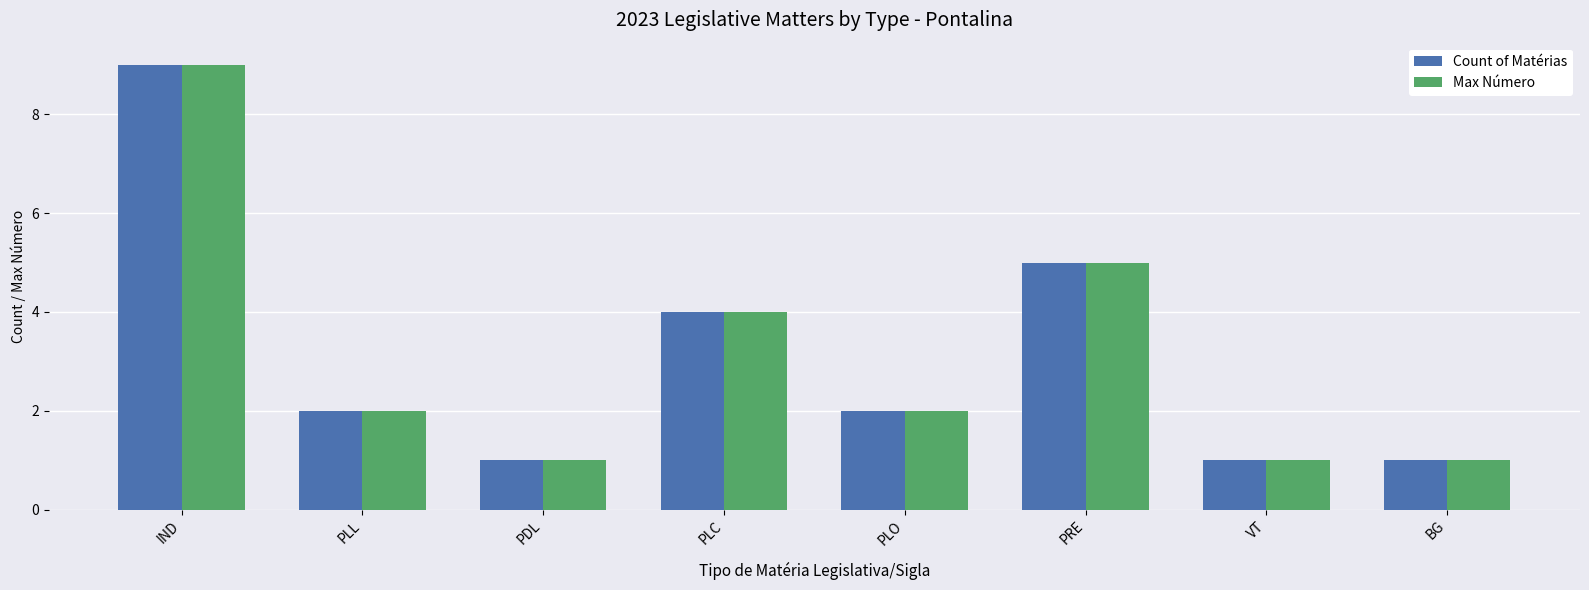

What is the value of the Max Número bar at the 3rd from the left?

1